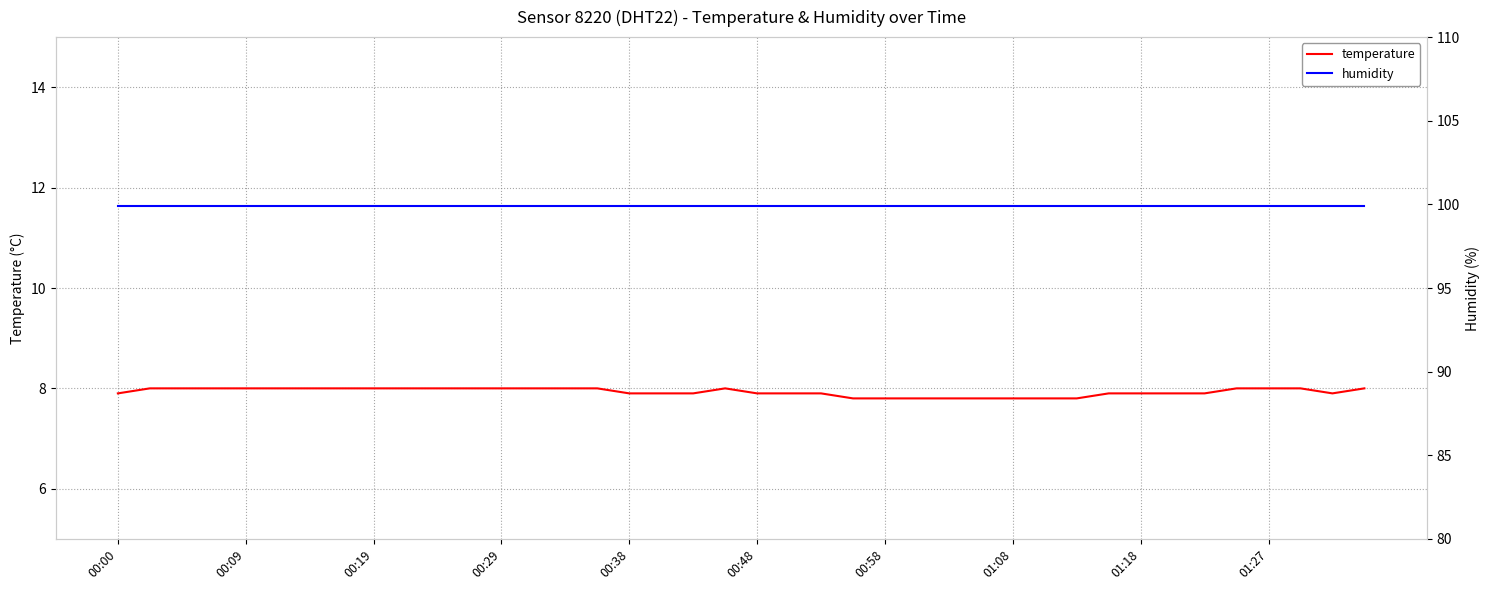

At which label does humidity reach its peak?

00:00